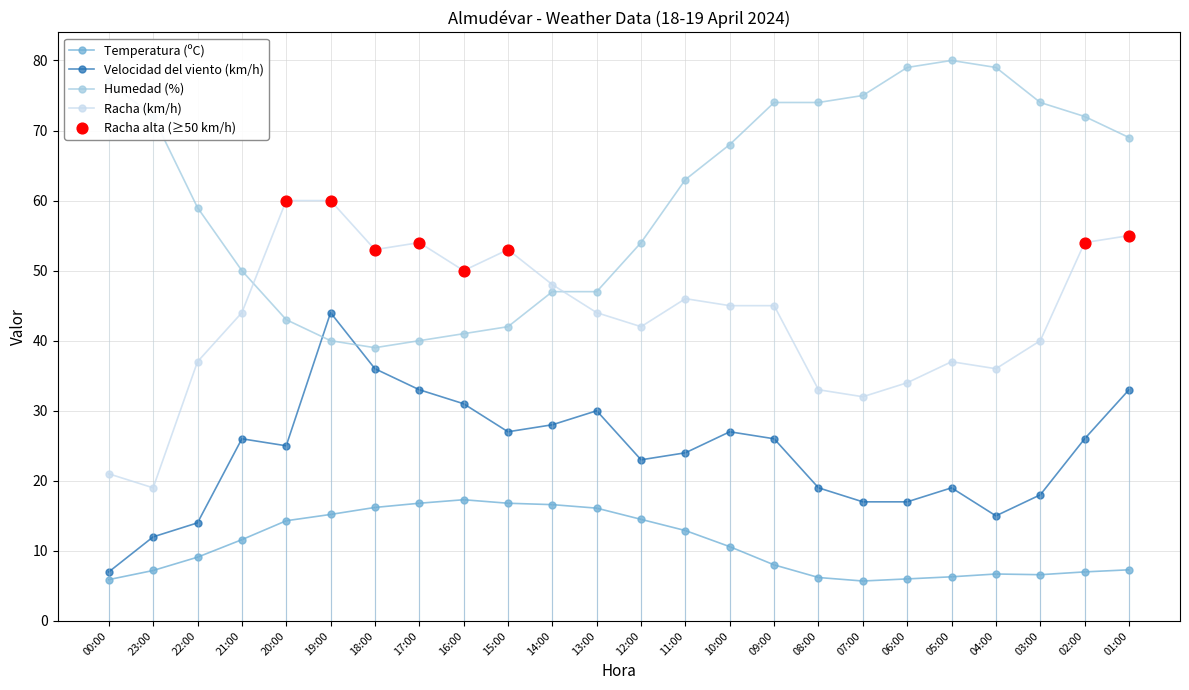

At which category is the sum across all series the highest?

01:00